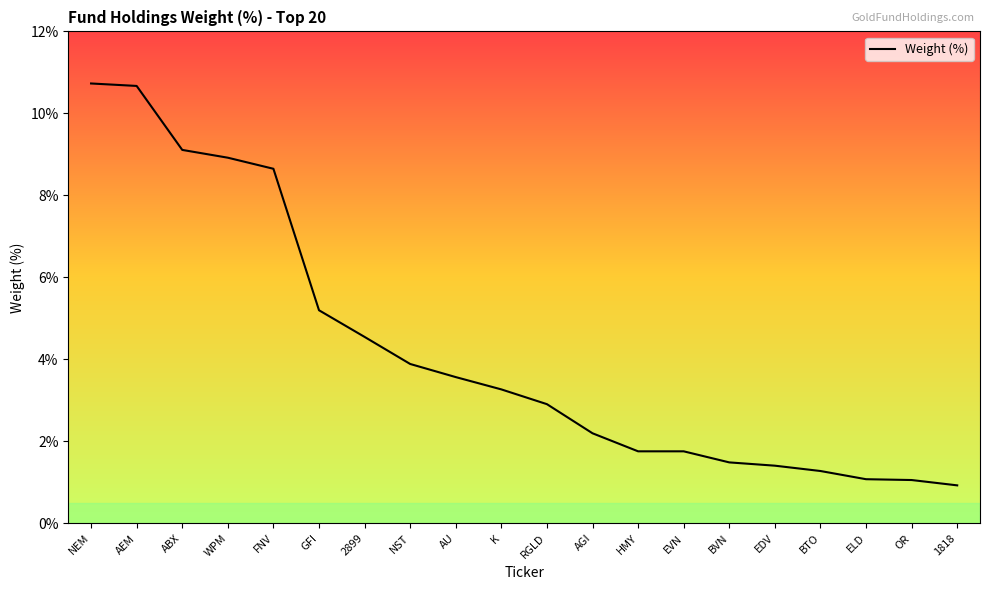

What is the sum of the values at ABX and BVN?

10.6